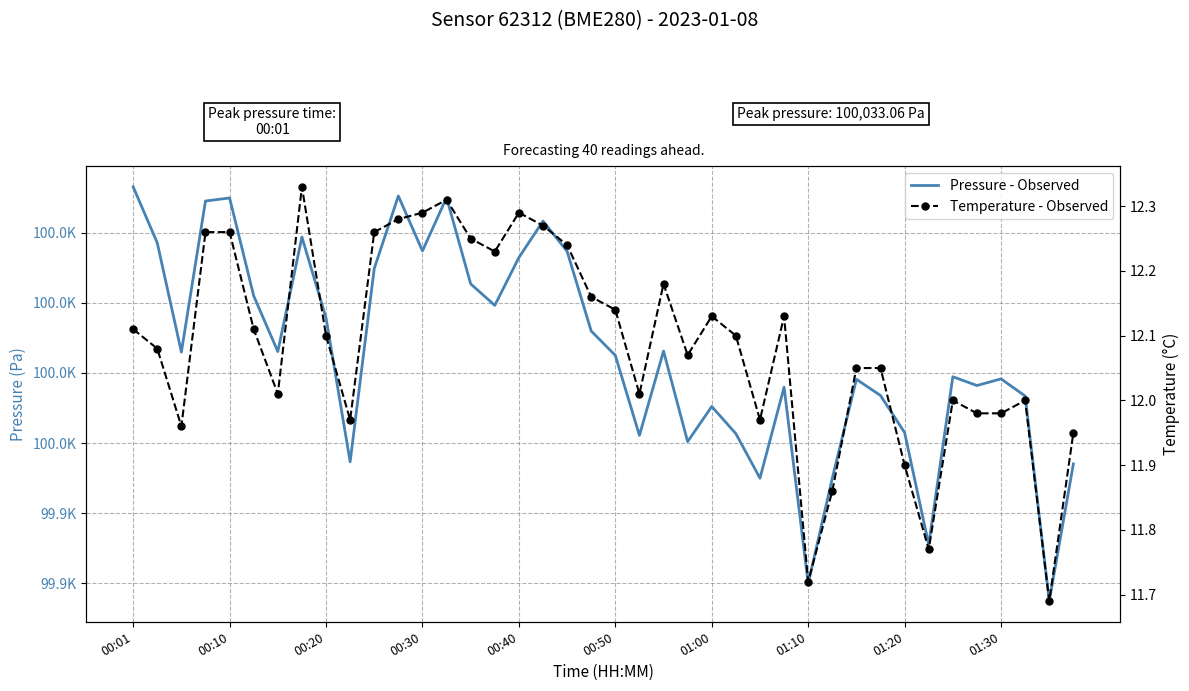

True or false: Pressure - Observed has more than 0 points higher than both neighbors.

True